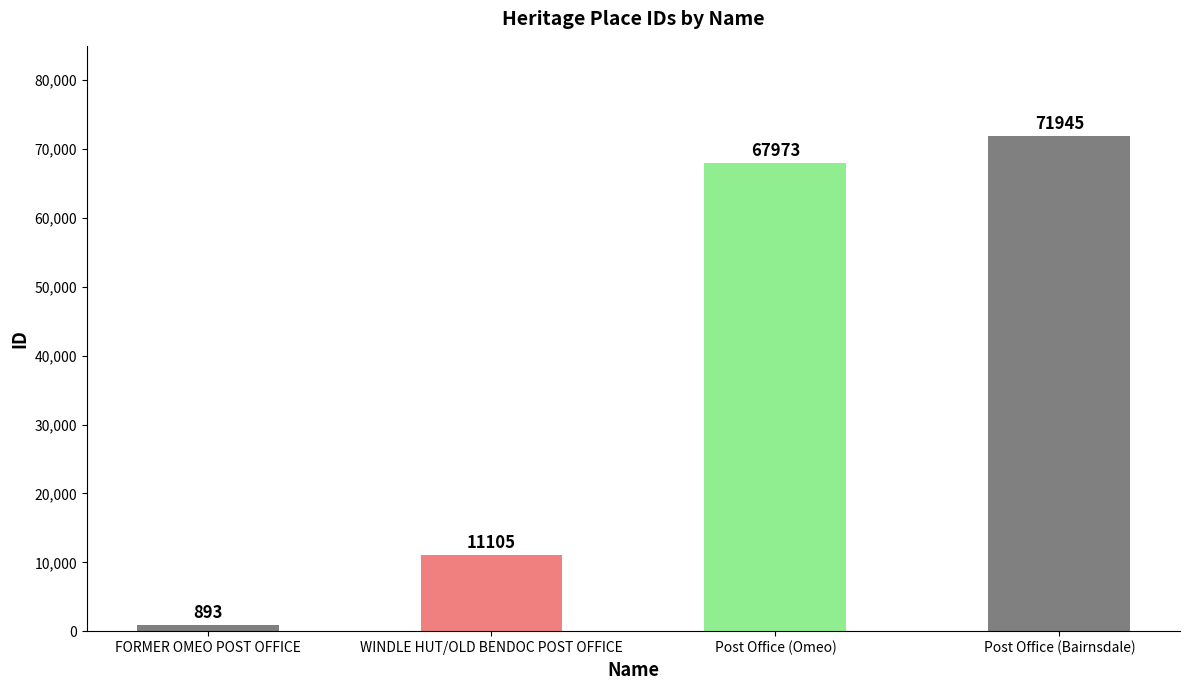

The value at Post Office (Omeo) is 67973. True or false?

True